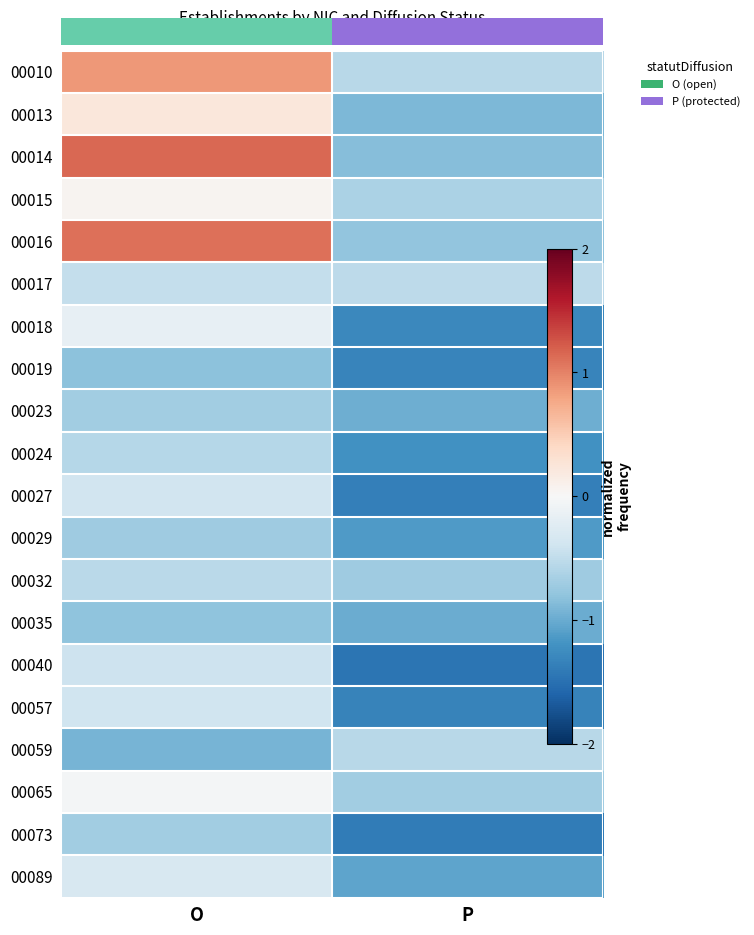

Rank the series by their maximum value, from lowest to highest.

00019, 00035, 00029, 00023, 00073, 00024, 00059, 00032, 00017, 00040, 00057, 00027, 00089, 00018, 00065, 00015, 00013, 00010, 00016, 00014